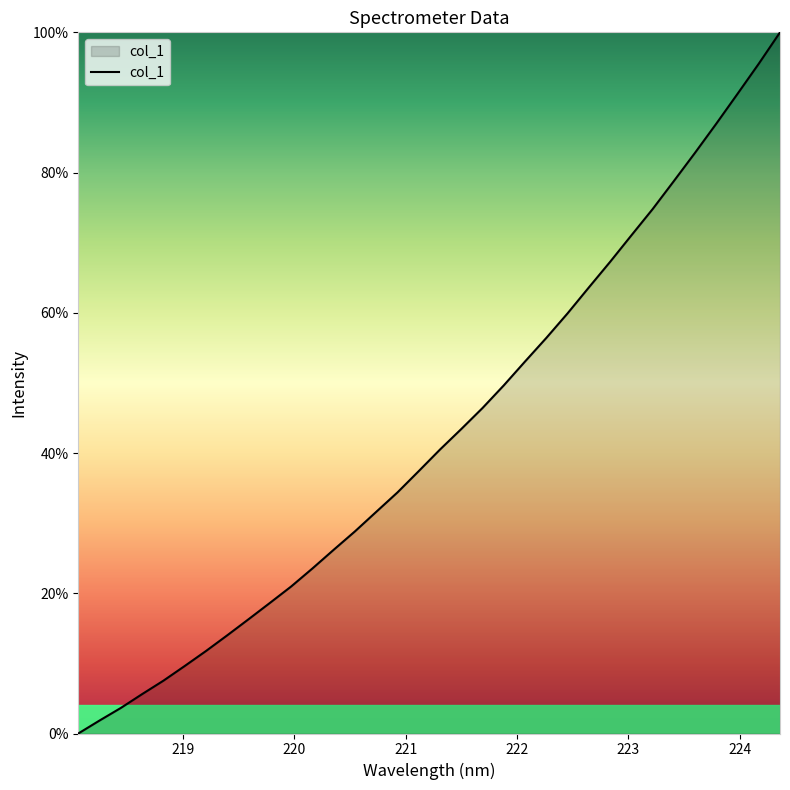

True or false: the data has more than 1 interior local peaks.

False